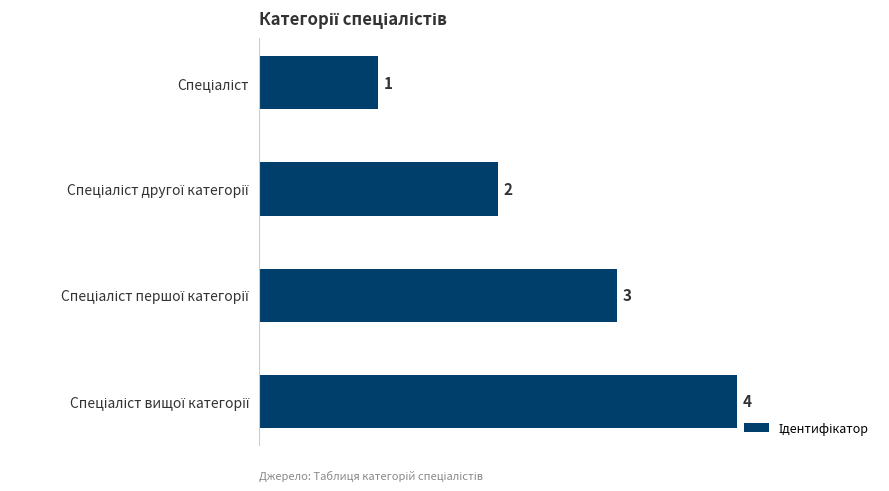

How many bars are there in total?

4